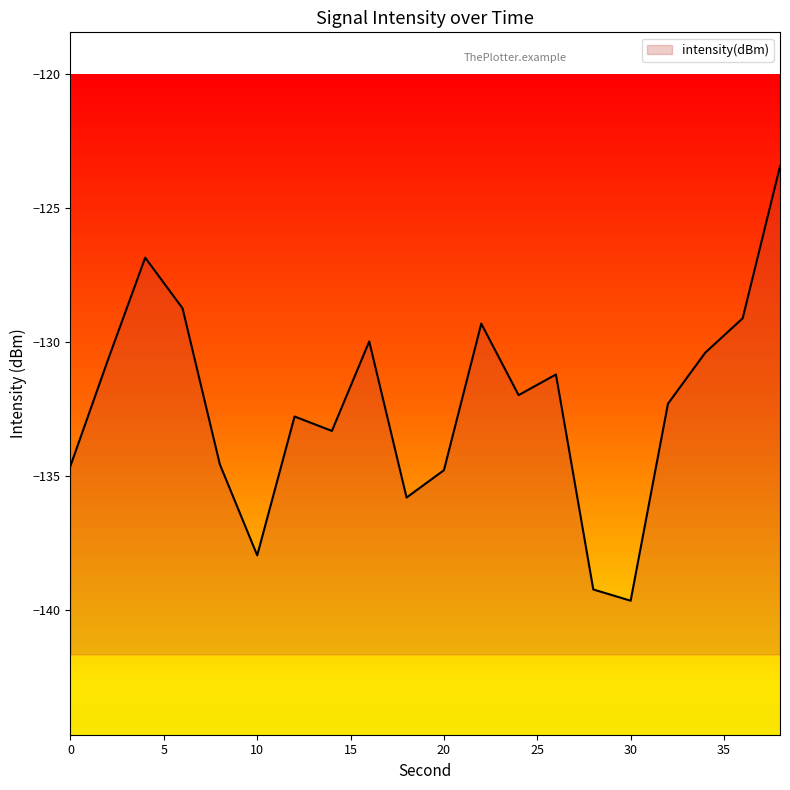

List the labels in order of value, largest first.

38, 4, 6, 36, 22, 16, 34, 2, 26, 24, 32, 12, 14, 8, 0, 20, 18, 10, 28, 30